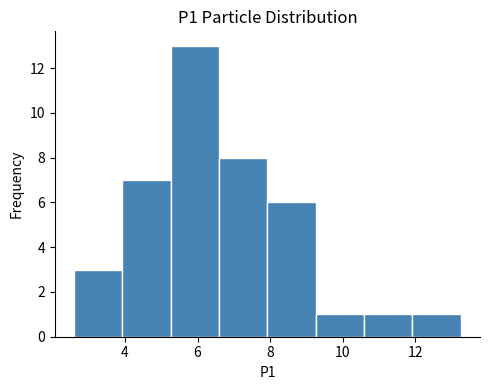

What is the height of the bar covering 5.2 to 6.6 on the x-axis? Neither the bar edges nor the heights are printed on the chart, so give them approximately, as read against the axes.

13